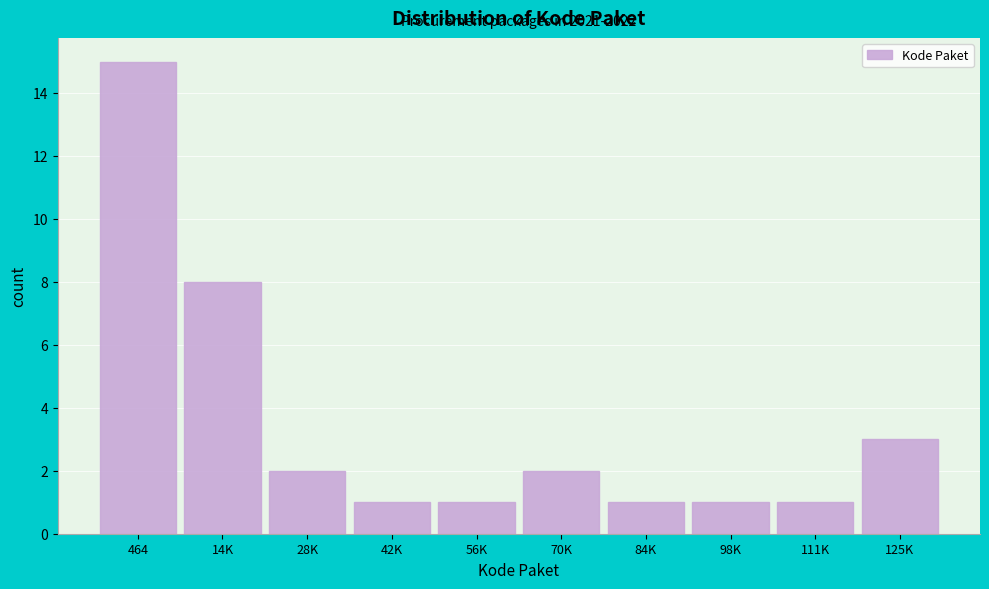

Reading right to left, extract all data points from this chart.

125K=3	111K=1	98K=1	84K=1	70K=2	56K=1	42K=1	28K=2	14K=8	464=15